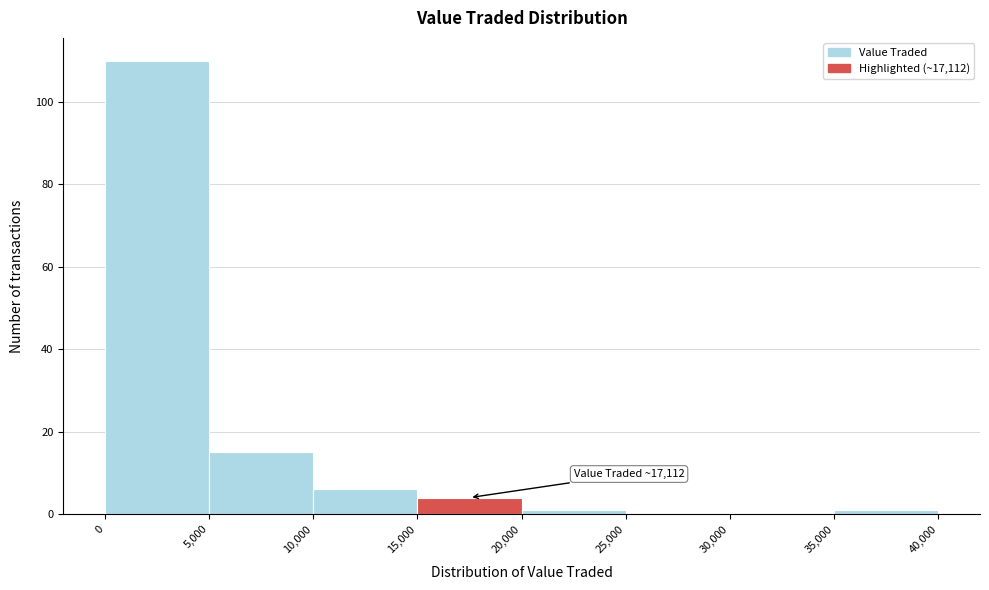

Which range on the x-axis has the tallest bar?

0 to 5,000